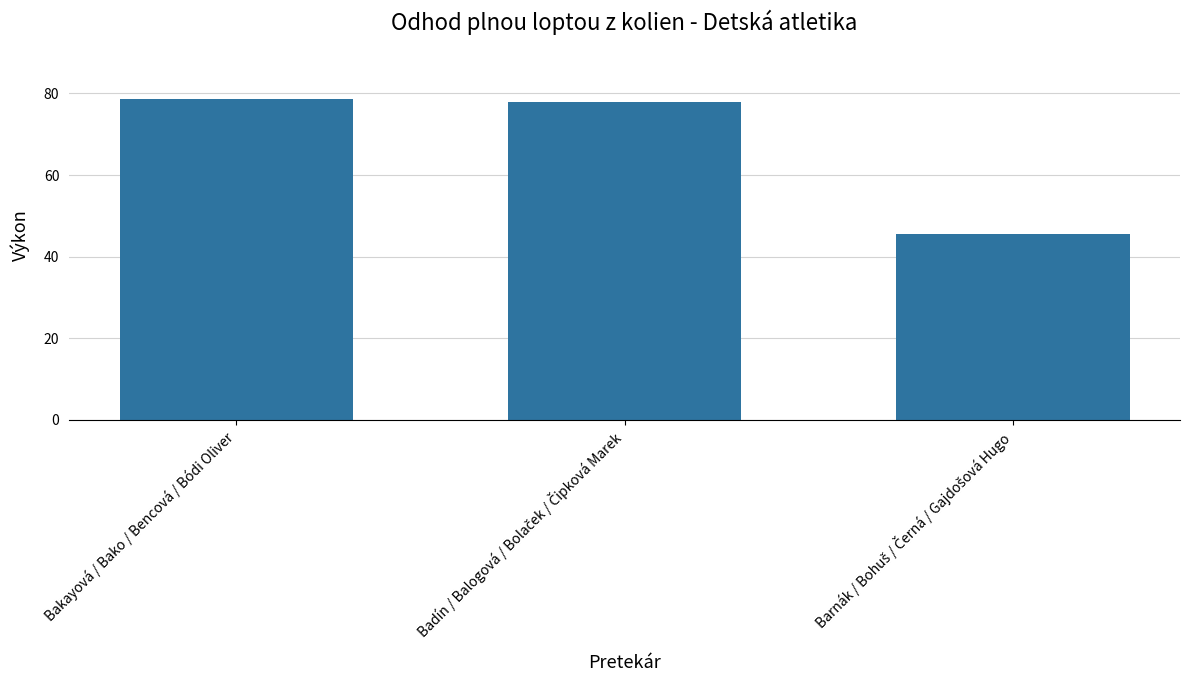

The chart shows a value of 78.5 at Bakayová / Bako / Bencová / Bódi Oliver. True or false?

True